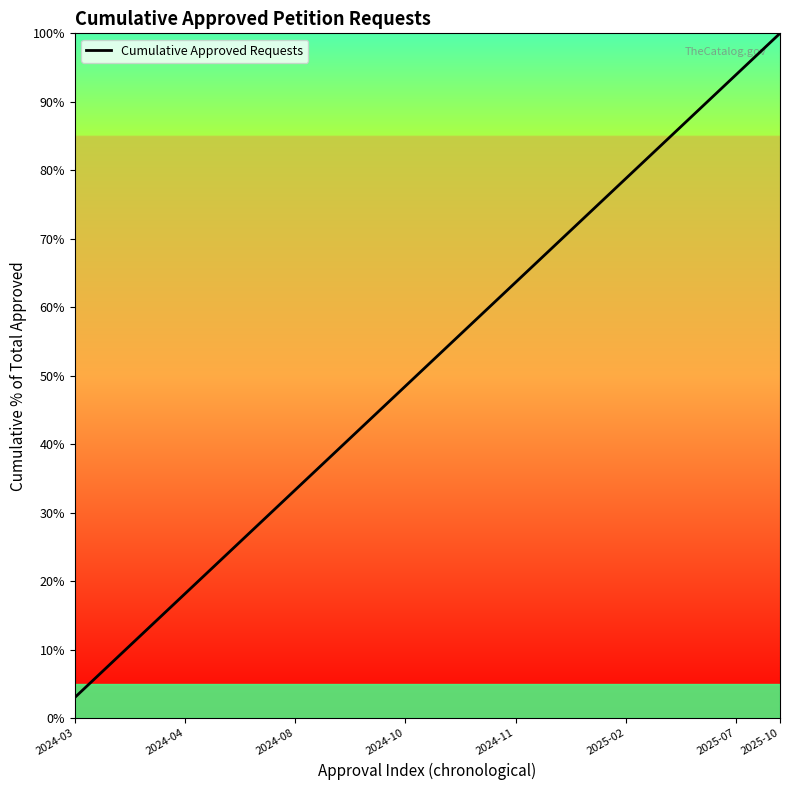

Reading right to left, list all the values displayed in this chart.

100.0	97.0	93.9	90.9	87.9	84.8	81.8	78.8	75.8	72.7	69.7	66.7	63.6	60.6	57.6	54.5	51.5	48.5	45.5	42.4	39.4	36.4	33.3	30.3	27.3	24.2	21.2	18.2	15.2	12.1	9.1	6.1	3.0